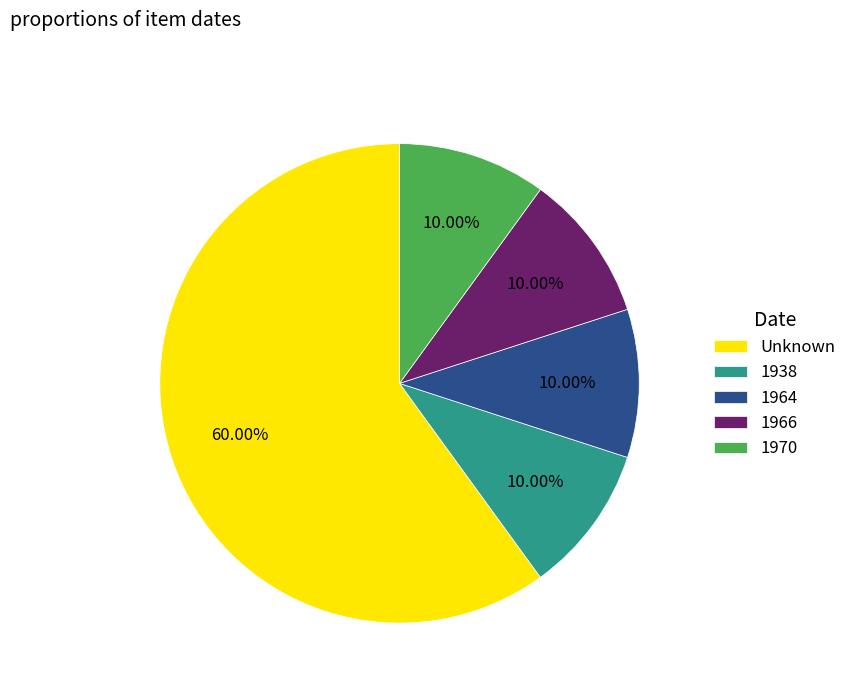

Approximately how many times larger is the value at 1964 compared to 1938?

1.0